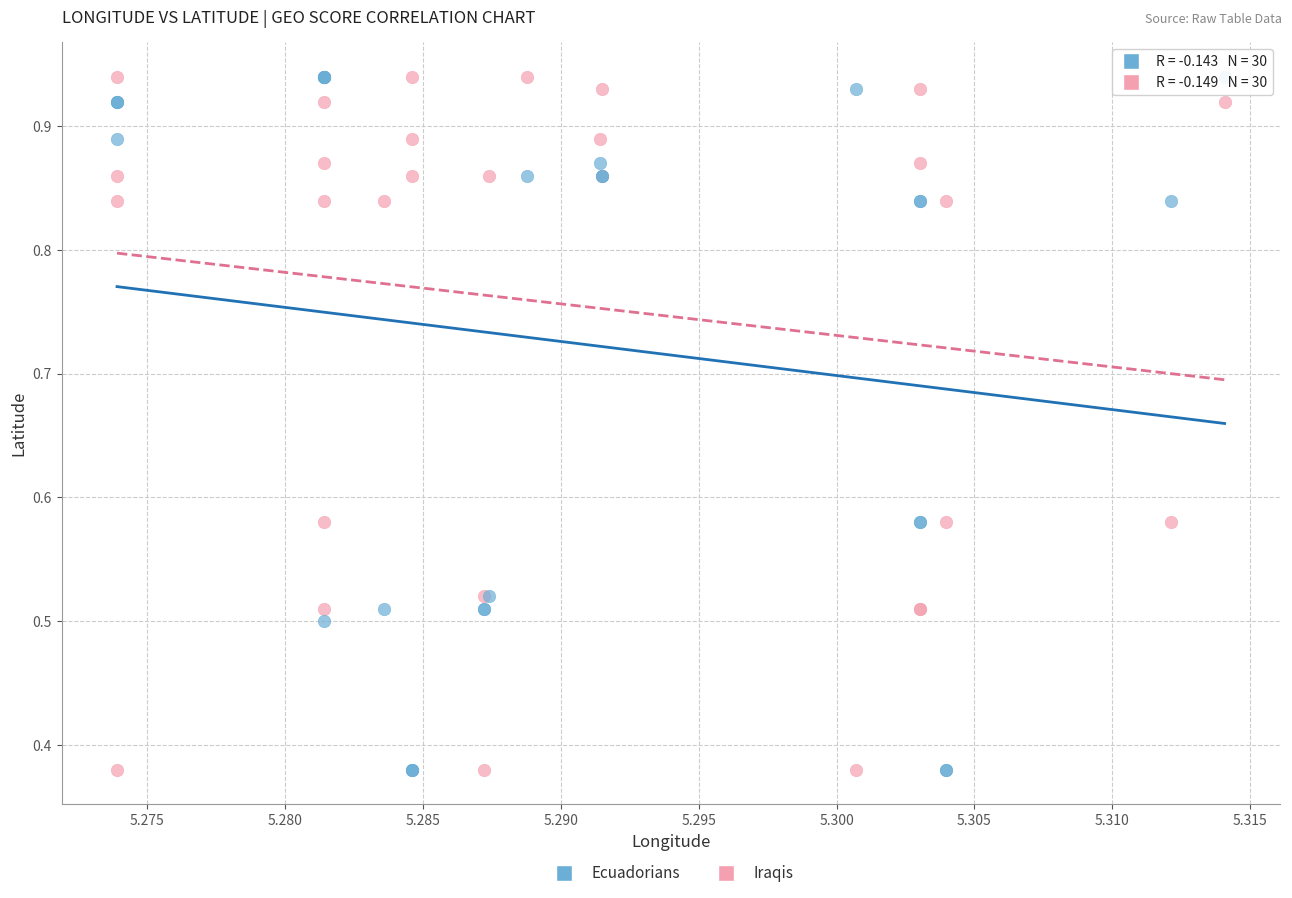

What are all the series names shown in the legend?

Ecuadorians, Iraqis